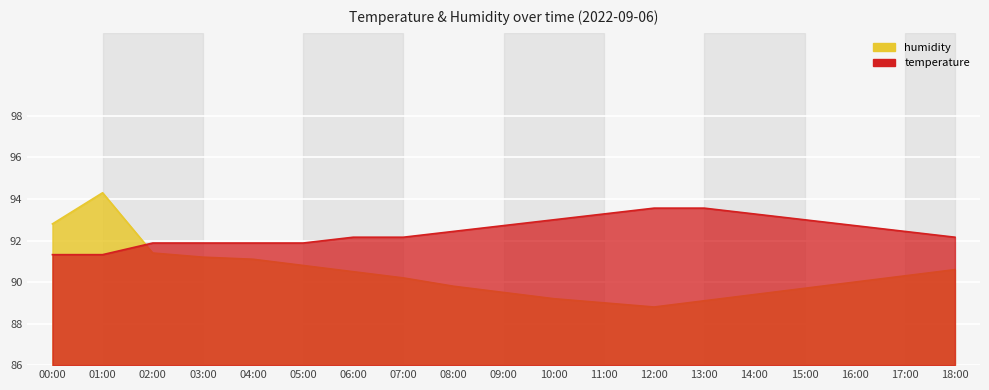

Which series has the widest spread of values?

humidity